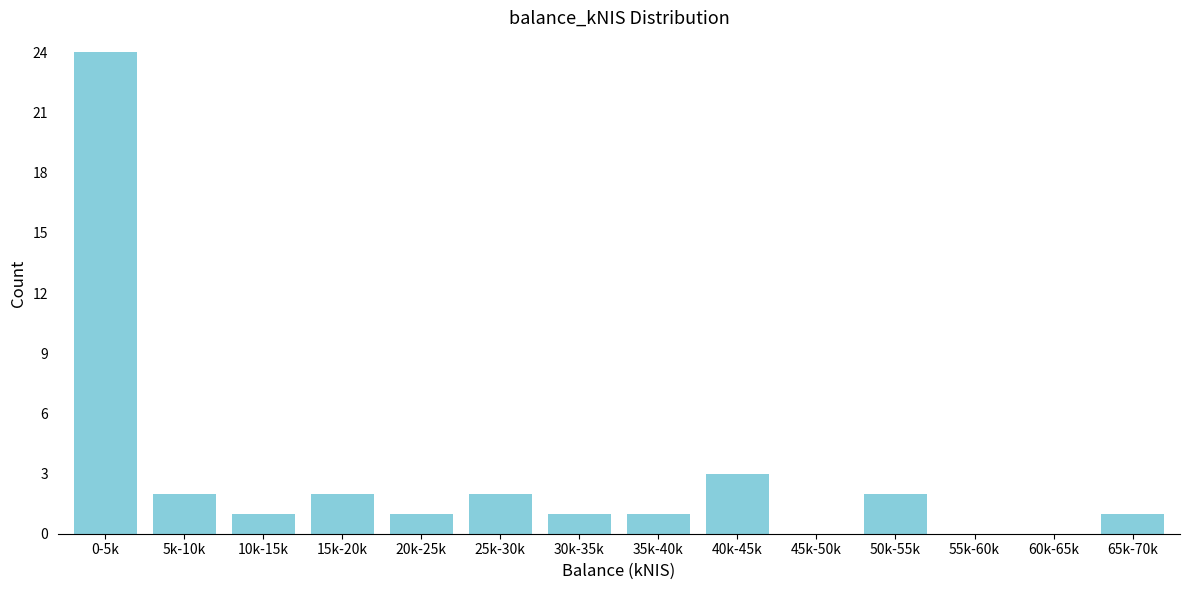

Reading left to right, list all the values displayed in this chart.

0-5k=24	5k-10k=2	10k-15k=1	15k-20k=2	20k-25k=1	25k-30k=2	30k-35k=1	35k-40k=1	40k-45k=3	45k-50k=0	50k-55k=2	55k-60k=0	60k-65k=0	65k-70k=1